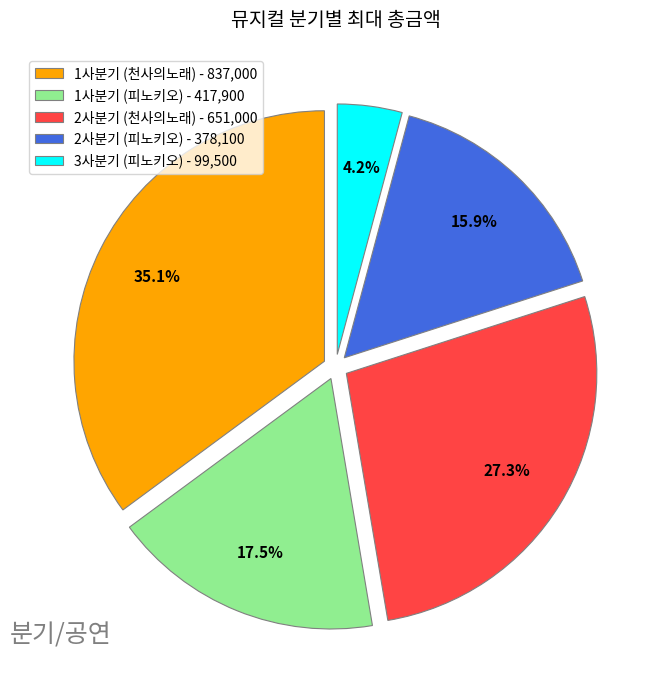

To the nearest percent, what is the difference between the largest and smallest slice percentages?

31%